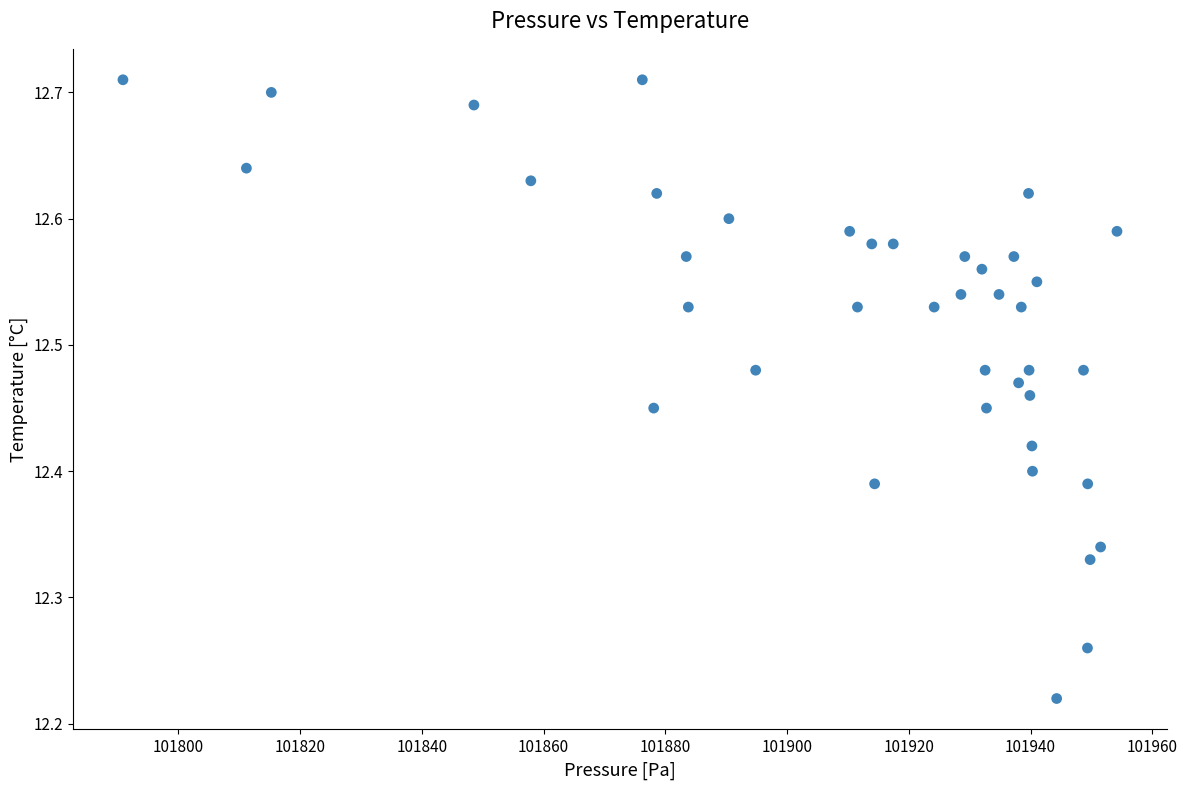

What is the range of Y values (max minus min)?

0.5